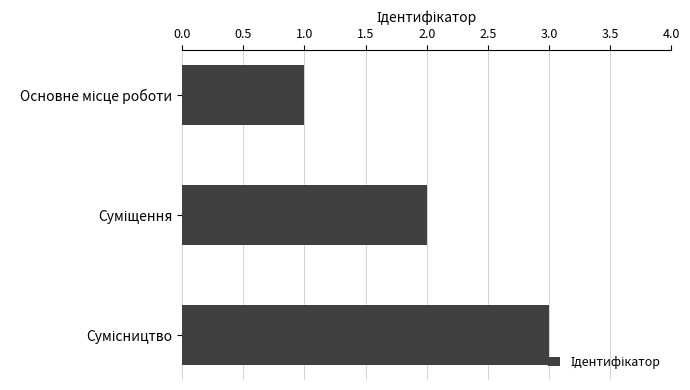

What is the sum of all values?

6